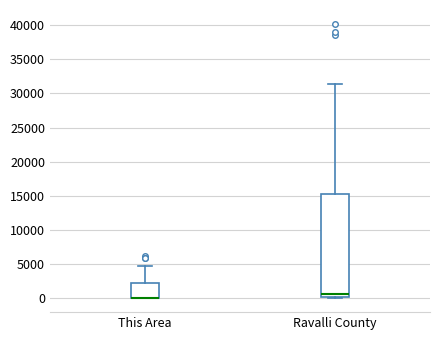

Reading left to right, transcribe this box plot: for each box, give where its median line is, the range the box spans, and where its two whiskers end, as read against the y-axis. The values are not printed on the chart, so give them approximately, as read against the axis.

This Area: median 0 (drawn on the box's lower edge), box 0 to 2500, whiskers 0 to 4500
Ravalli County: median 500, box 0 to 15500, whiskers 0 (just below the box's lower edge) to 31500